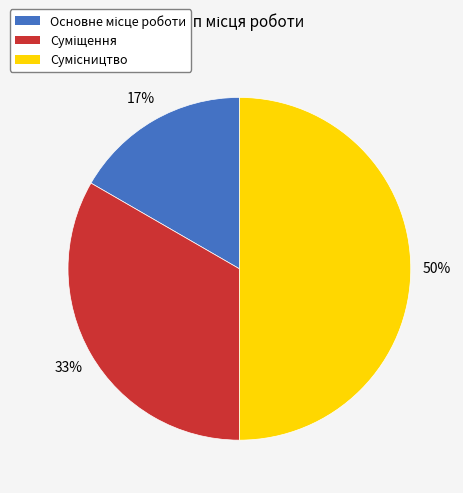

To the nearest percent, what is the average slice percentage?

33%